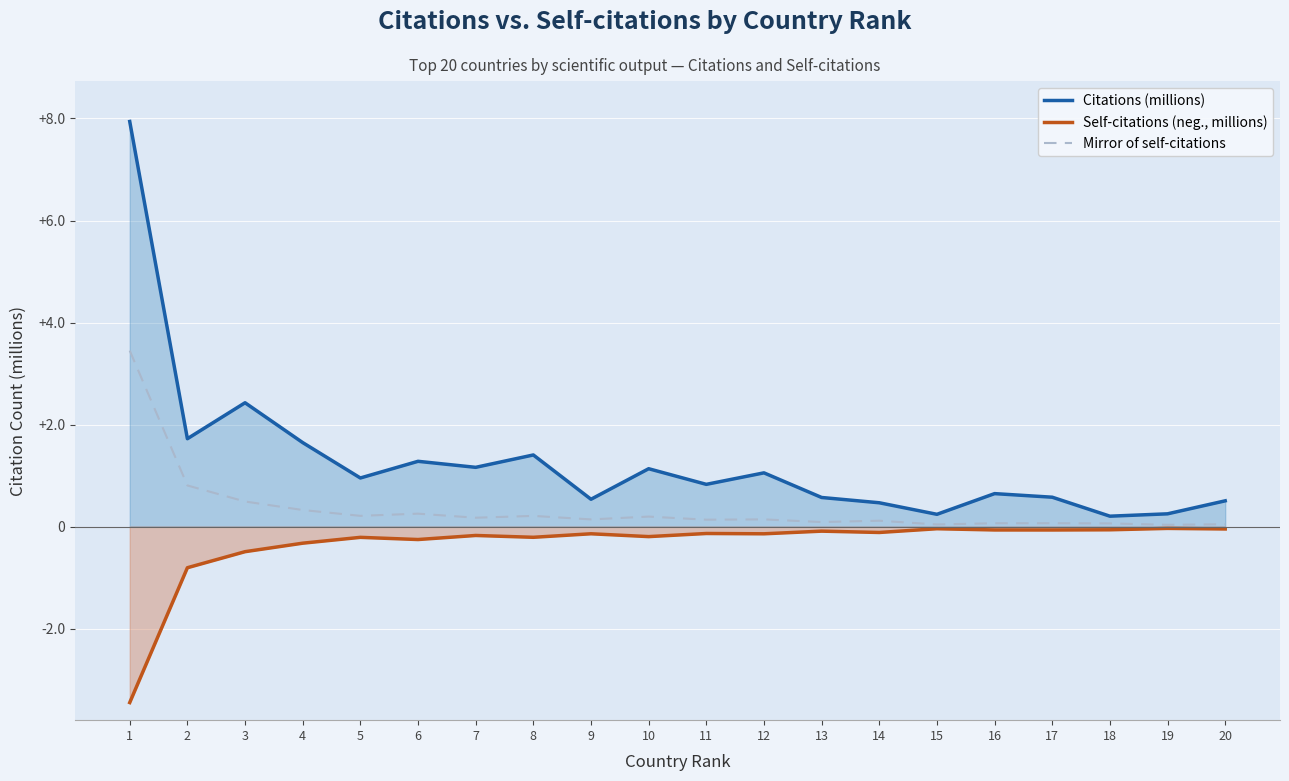

What are all the series names shown in the legend?

Citations (millions), Self-citations (neg., millions), Mirror of self-citations